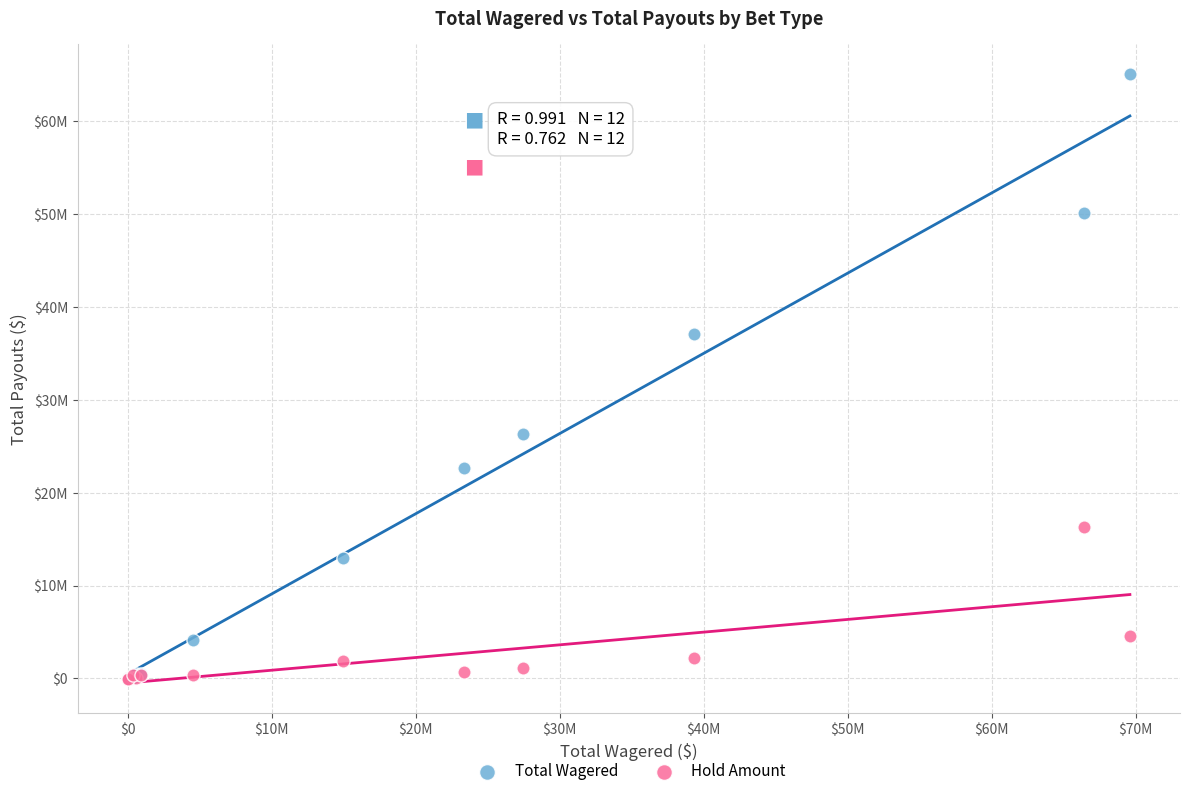

What are all the series names shown in the legend?

Total Wagered, Hold Amount